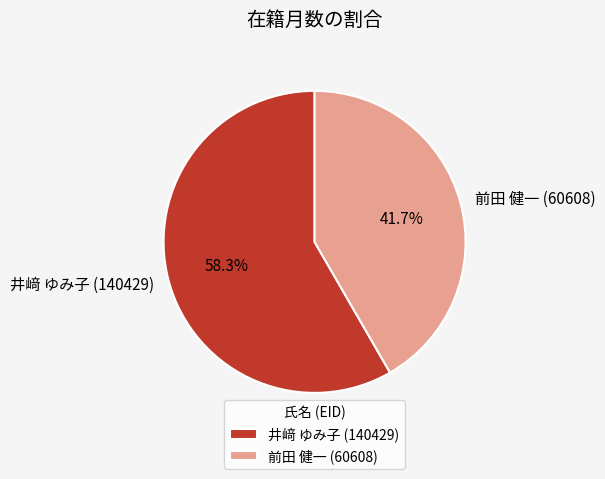

To the nearest percent, what is the difference between the largest and smallest slice percentages?

17%